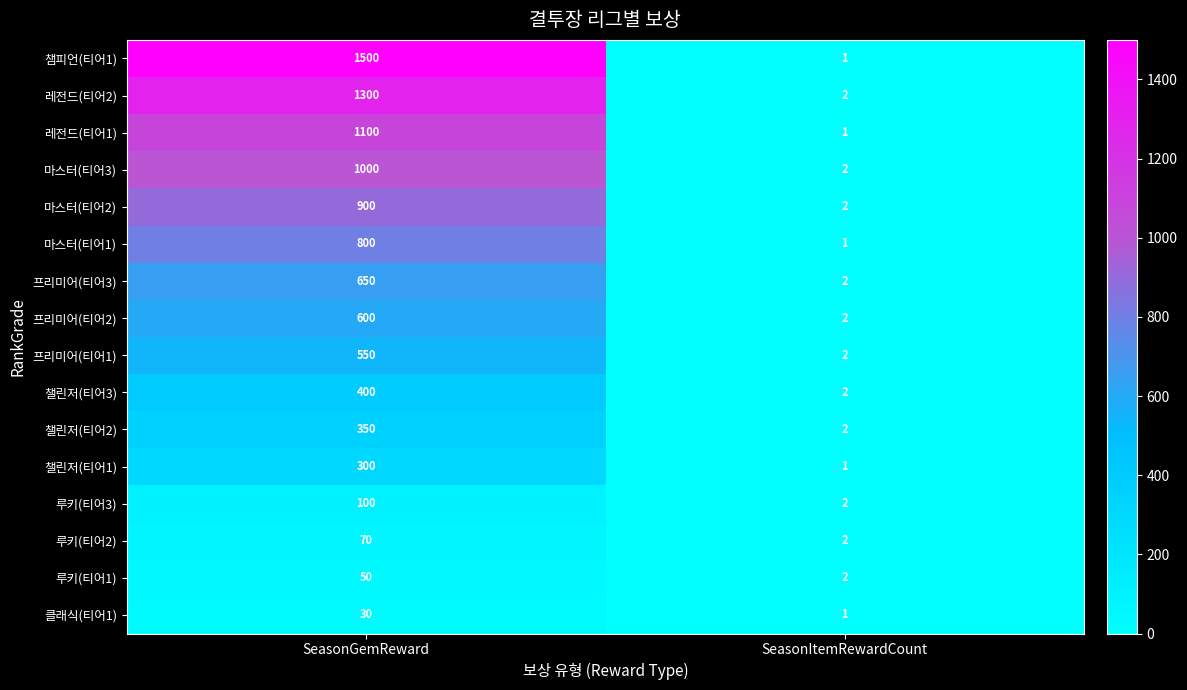

The 마스터(티어2) series shows 2 at SeasonItemRewardCount. True or false?

True